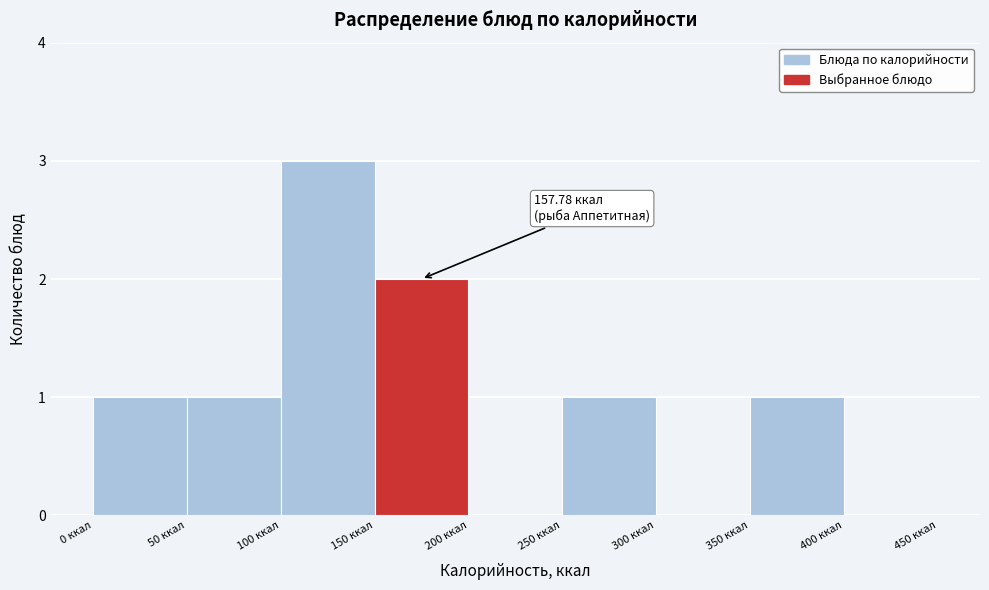

Which range on the x-axis has the tallest bar?

100 to 150